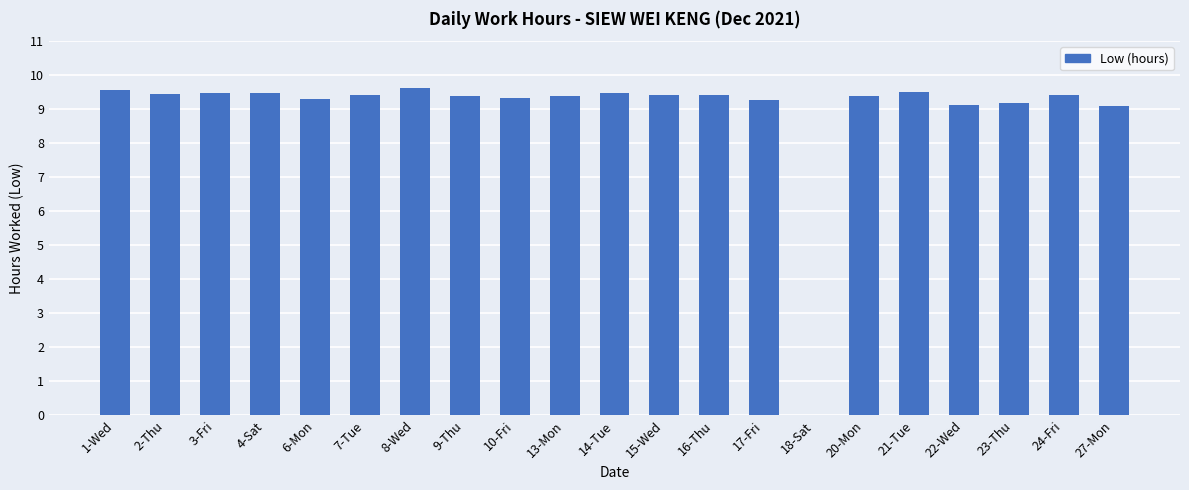

Between 23-Thu and 24-Fri, which is larger?

24-Fri